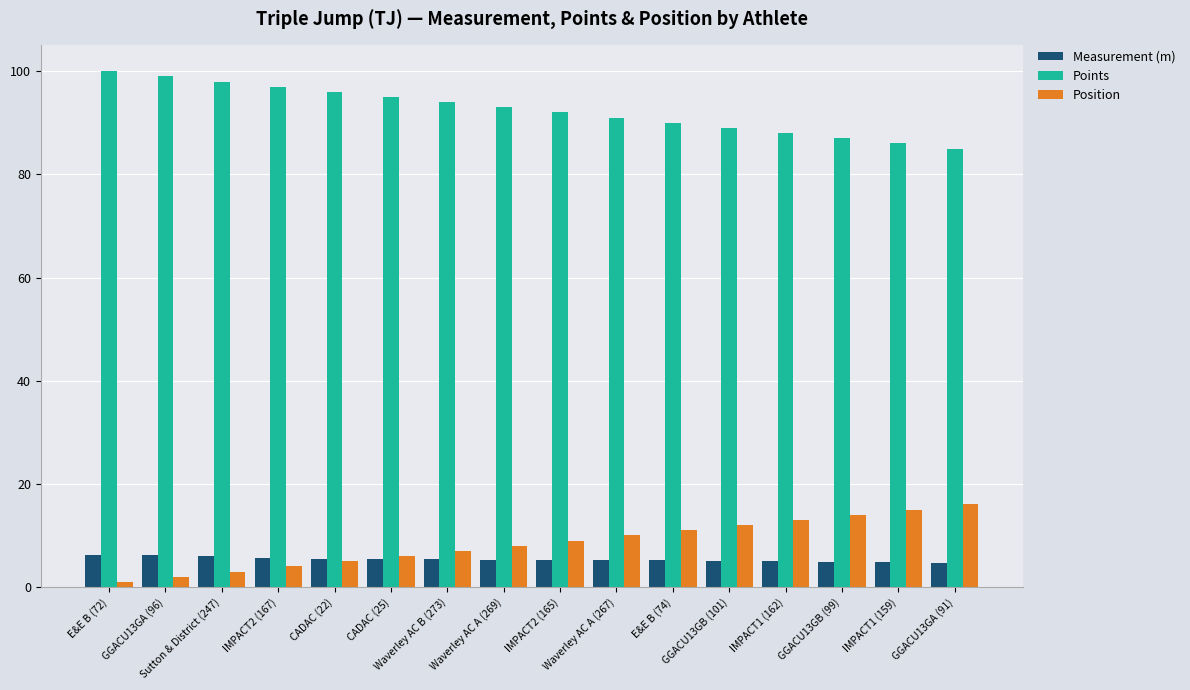

How many data points in Points are less than 93?

8